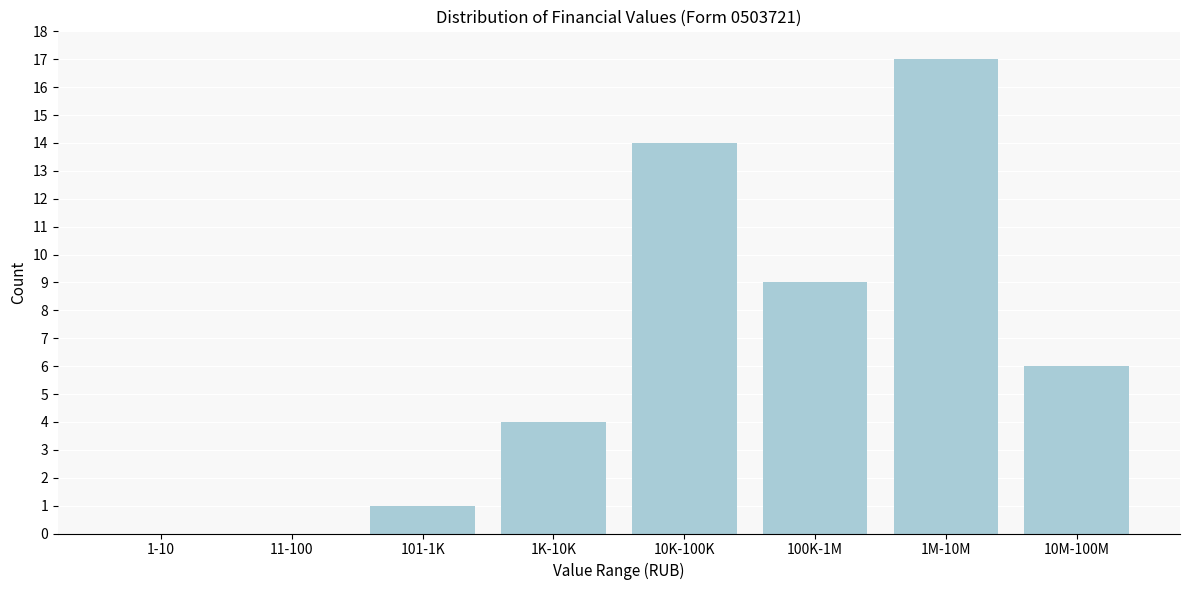

Reading right to left, list all the values displayed in this chart.

10M-100M=6	1M-10M=17	100K-1M=9	10K-100K=14	1K-10K=4	101-1K=1	11-100=0	1-10=0